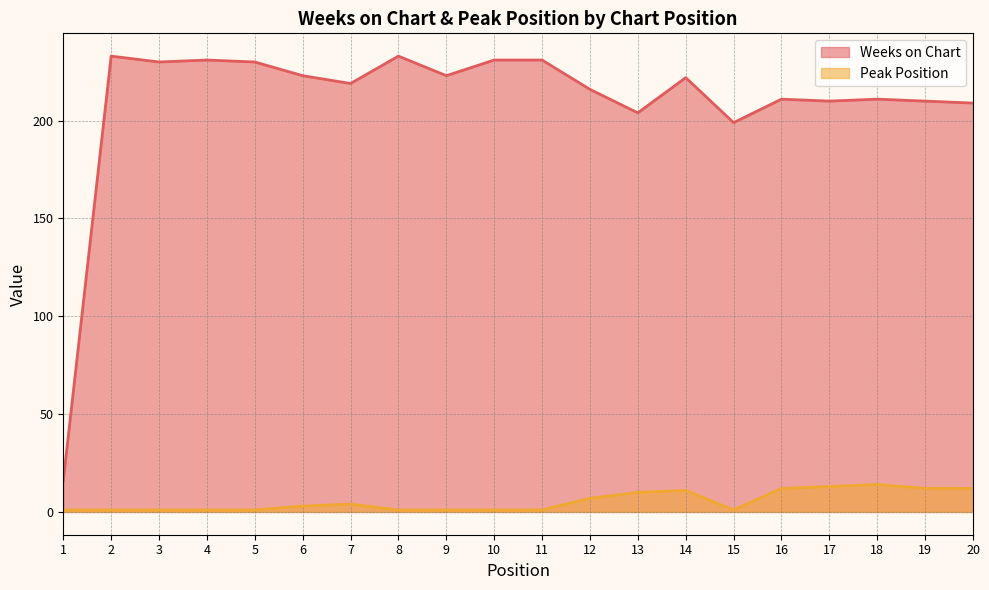

Where is Peak Position nearest to the value 7?

12